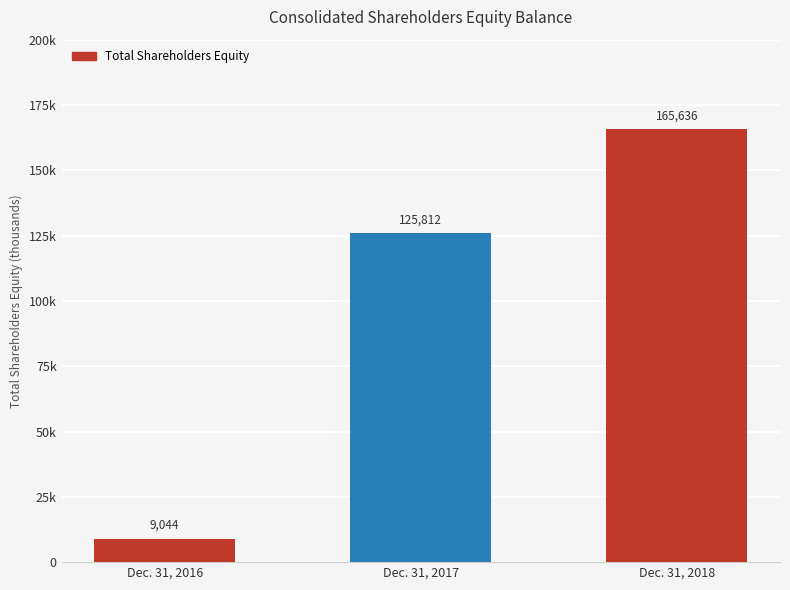

Are the bars horizontal?

No